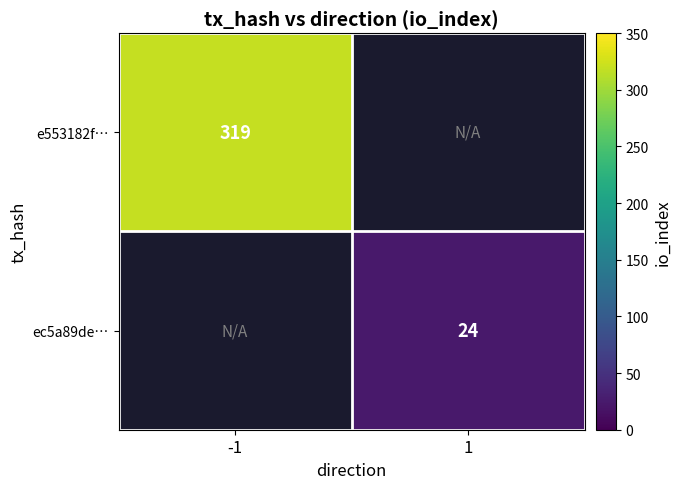

Count the number of categories in the chart.

2